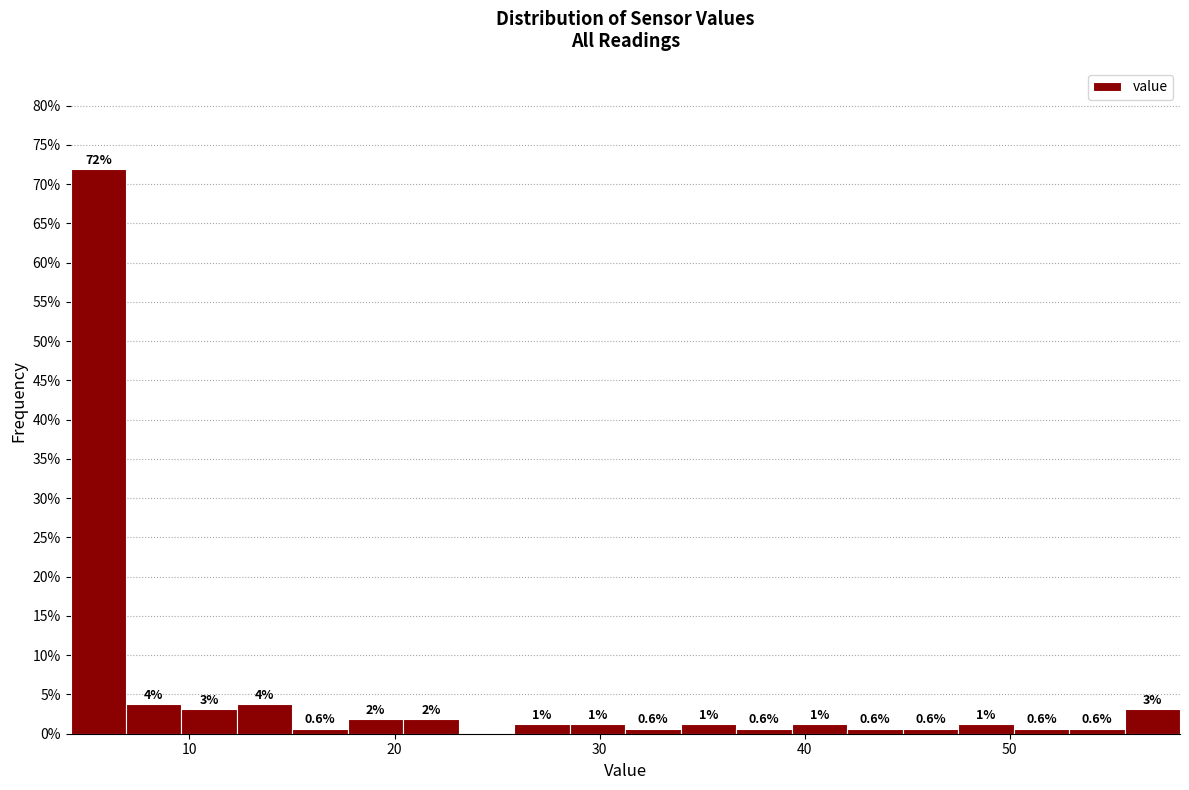

Read against the x-axis, roughly where is the centre of the tallest bar?

6